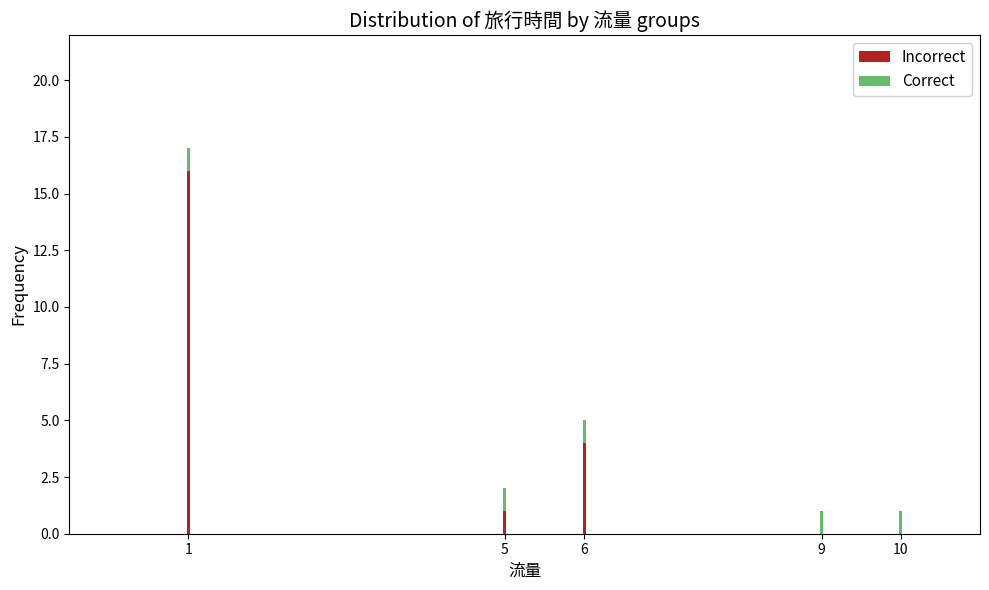

At which label is Incorrect closest to 8?

6